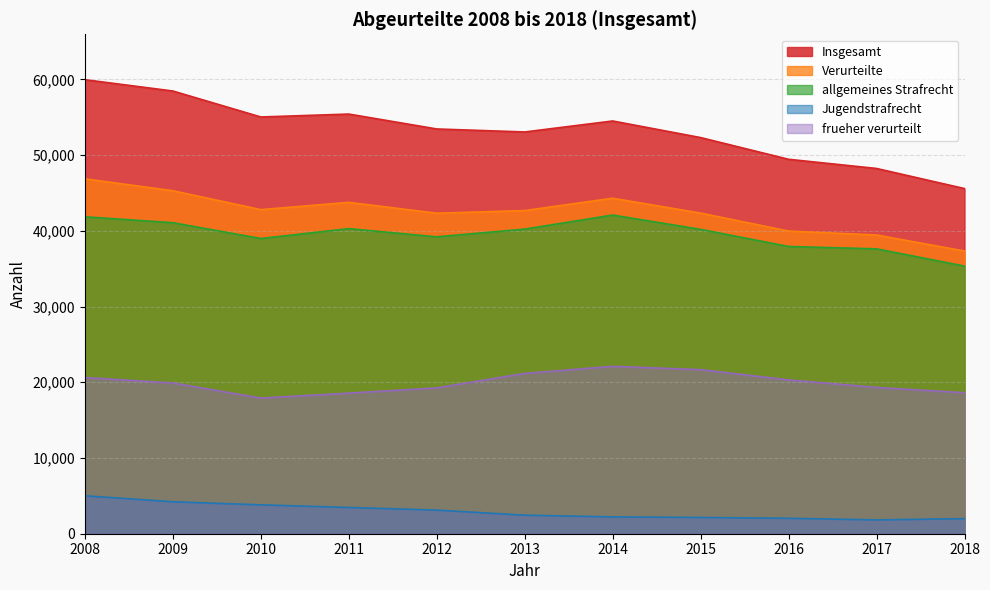

How many series are shown in this chart?

5